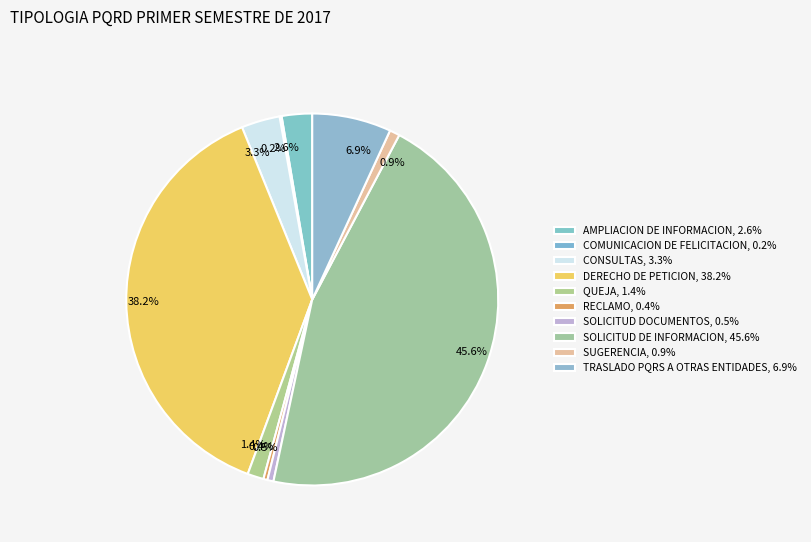

What percentage is the SOLICITUD DE INFORMACION slice, to the nearest percent?

46%